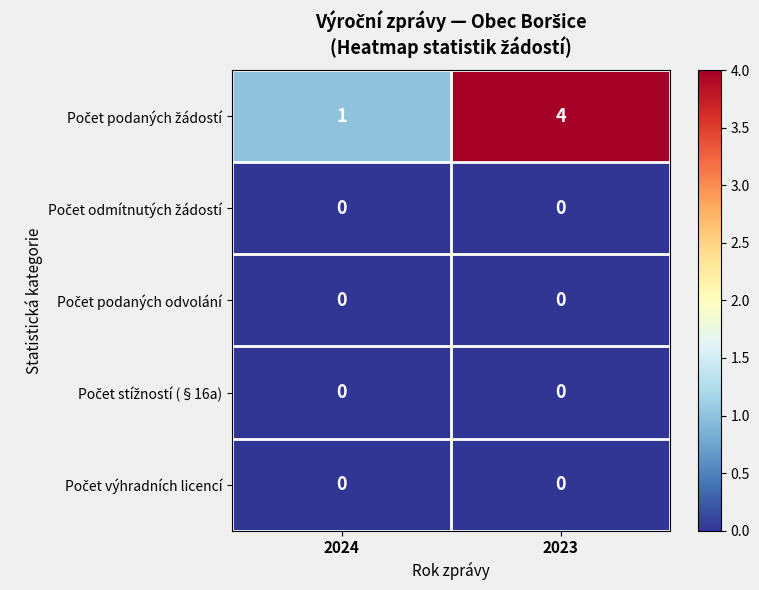

What is the maximum value shown in the chart?

4